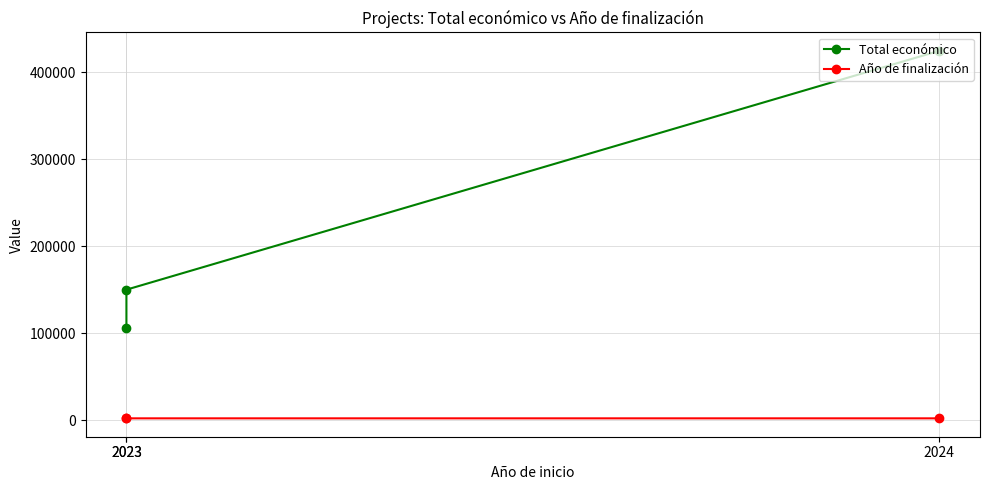

Rank the series by their maximum value, from highest to lowest.

Total económico, Año de finalización